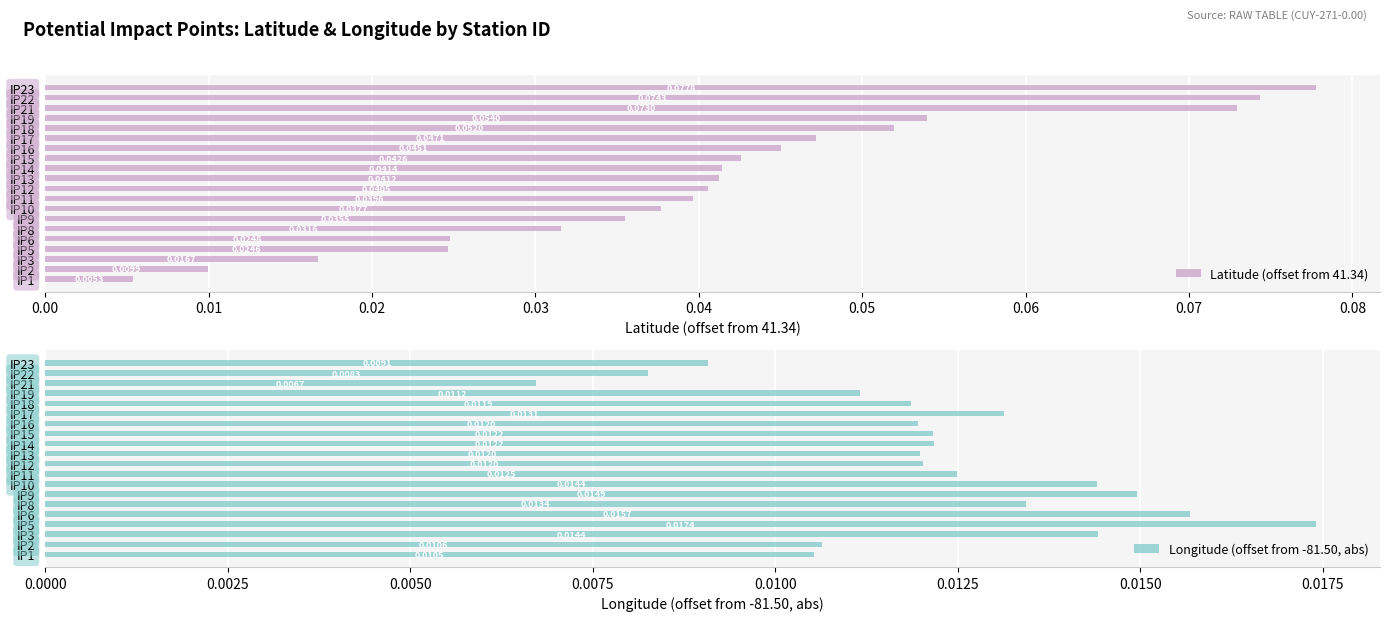

Reading left to right, what are all the values shown in this chart?

Latitude (offset from 41.34): 0.0	0.0	0.0	0.0	0.0	0.0	0.0	0.0	0.0	0.0	0.0	0.0	0.0	0.0	0.0	0.1	0.1	0.1	0.1	0.1
Longitude (offset from -81.50, abs): 0.0	0.0	0.0	0.0	0.0	0.0	0.0	0.0	0.0	0.0	0.0	0.0	0.0	0.0	0.0	0.0	0.0	0.0	0.0	0.0